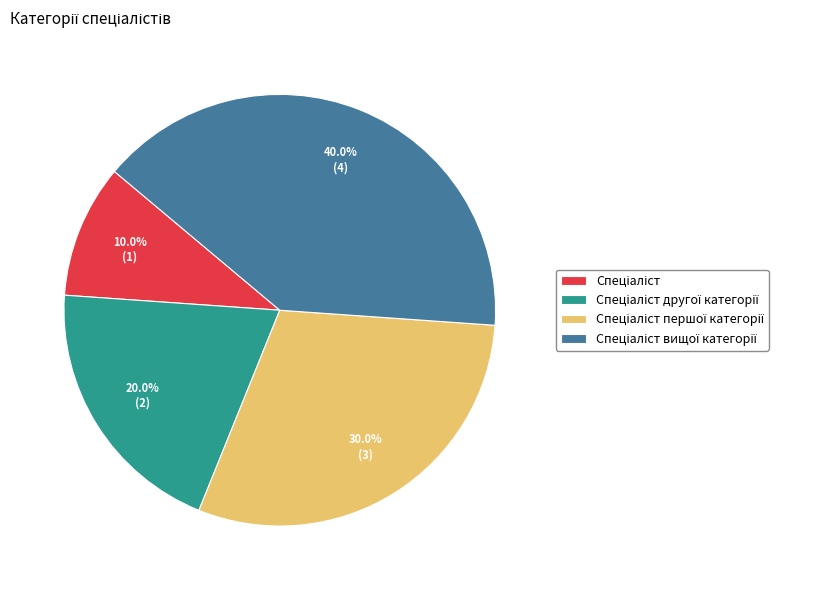

Is there any slice that represents more than half of the pie?

No